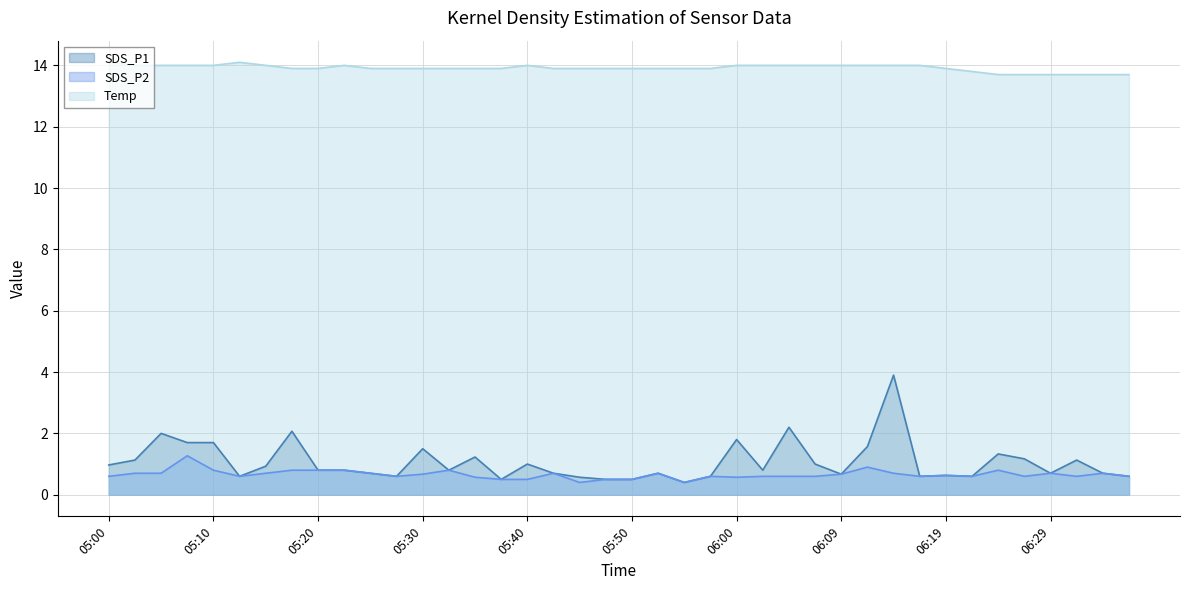

Between 05:20 and 05:55, which series saw the biggest shift?

SDS_P1